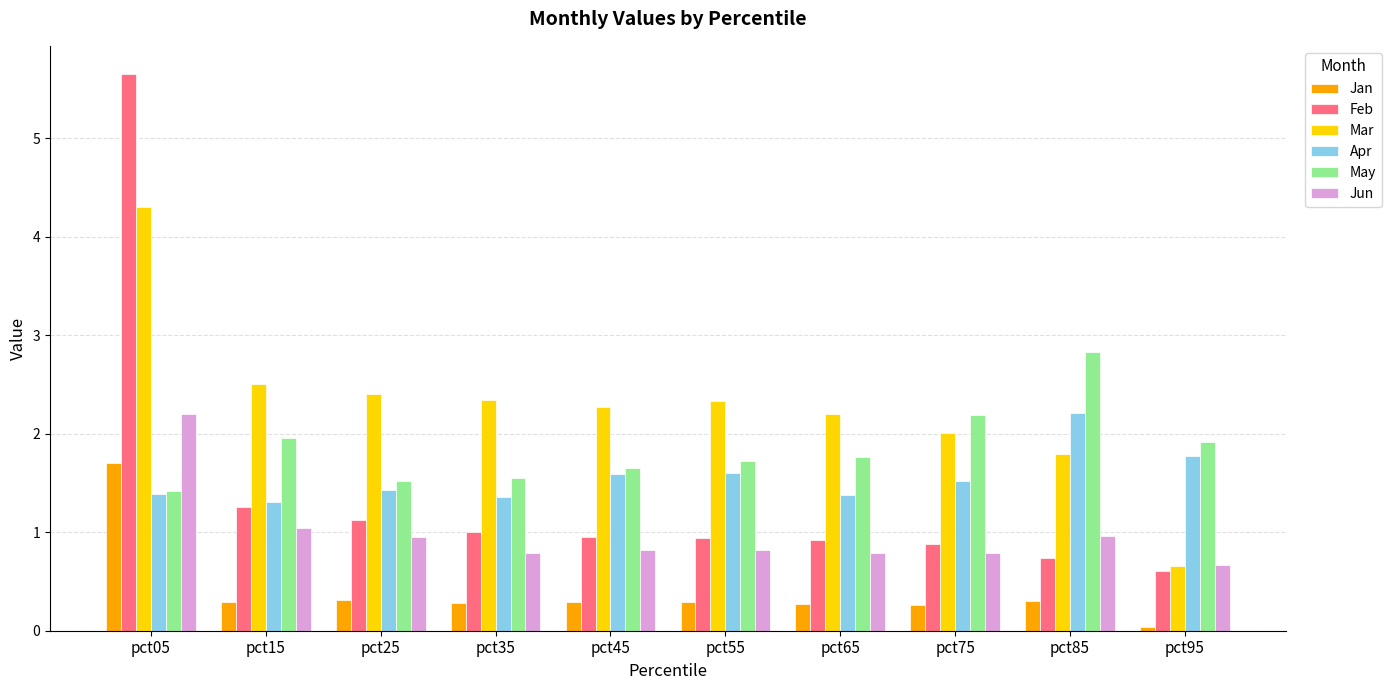

How many bars are there in each group?

6